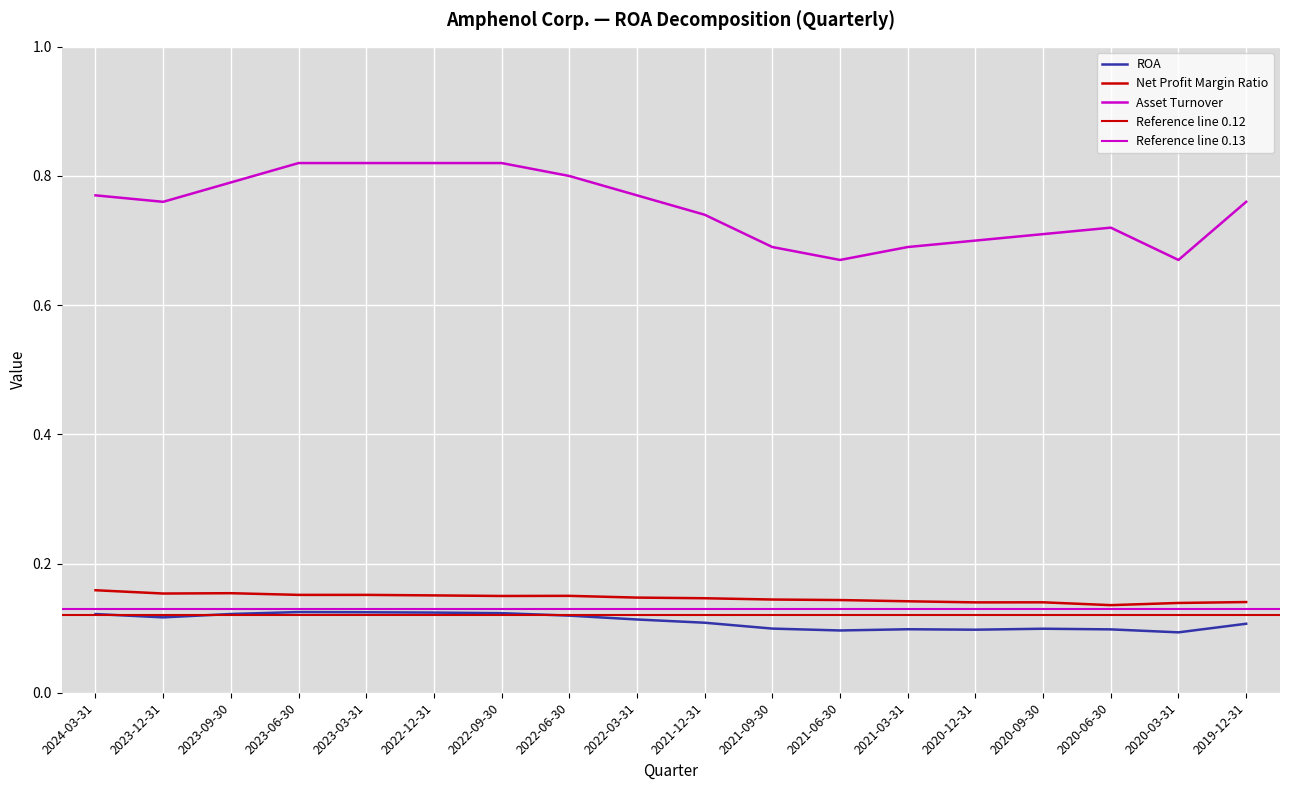

At 2022-12-31, list the series in order from smallest to largest.

ROA, Net Profit Margin Ratio, Asset Turnover